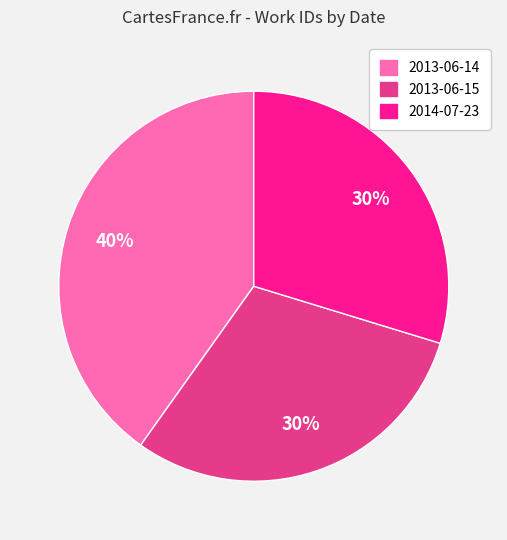

Is the sum of 2014-07-23 and 2013-06-15 greater than half?

Yes